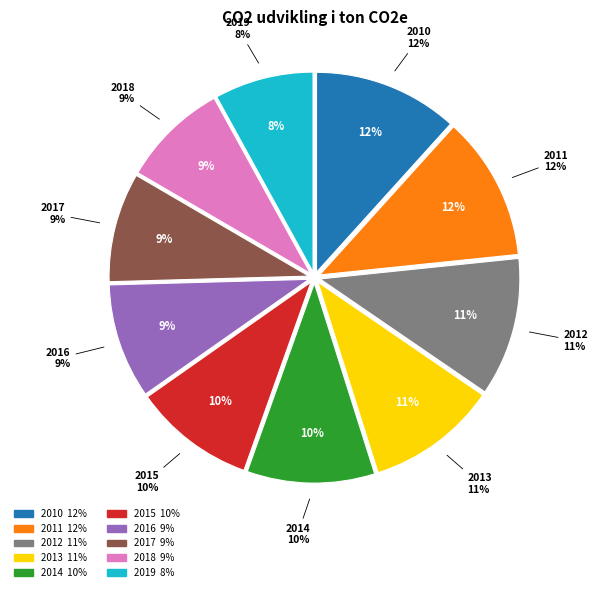

True or false: 2017 accounts for 17% of the total.

False